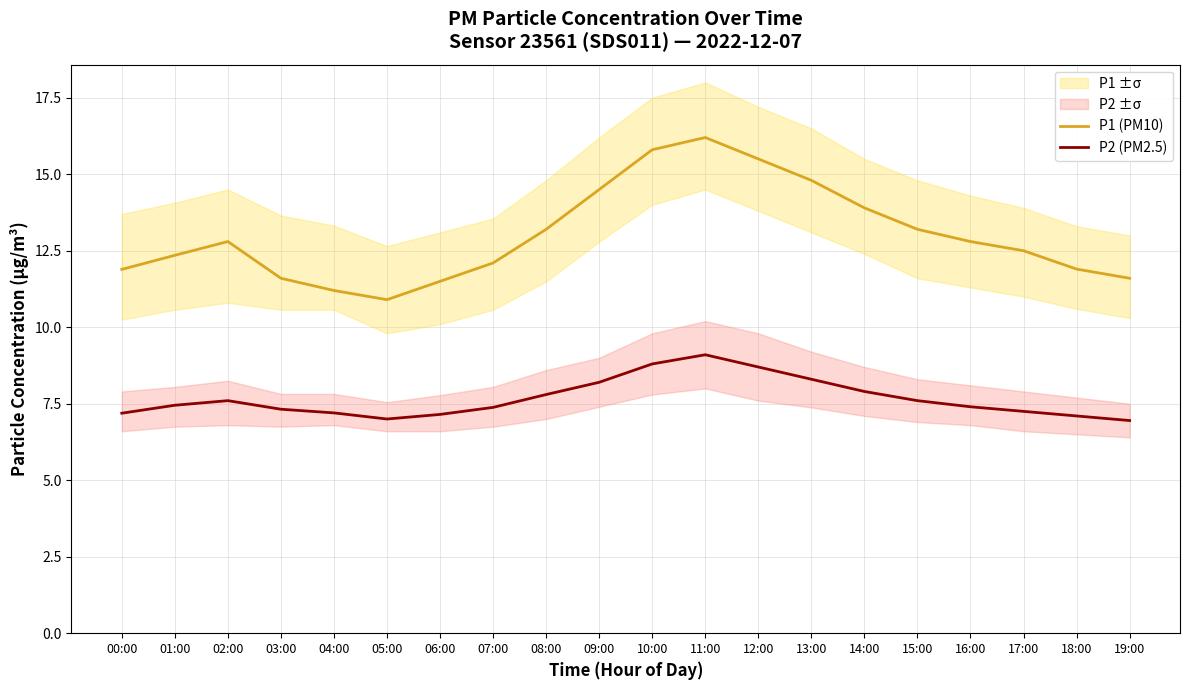

Rank the series by their maximum value, from lowest to highest.

P2 (PM2.5), P1 (PM10)